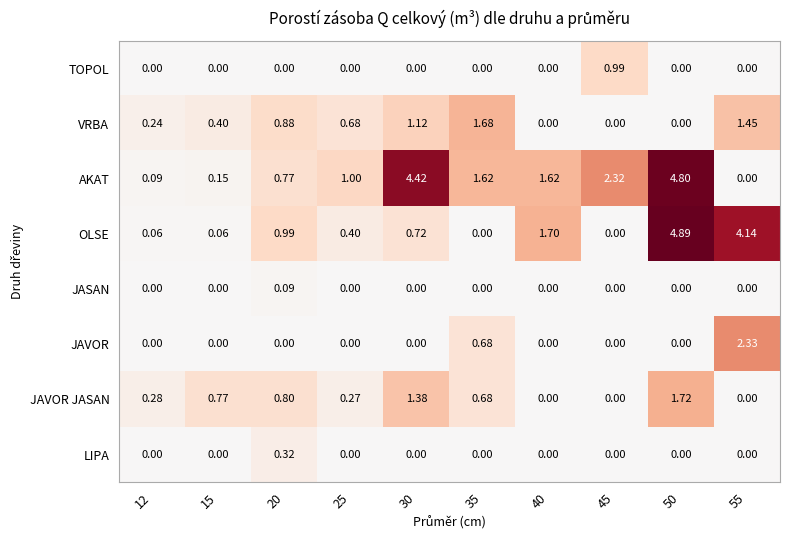

List the series in order of their peak value, lowest first.

JASAN, LIPA, TOPOL, VRBA, JAVOR JASAN, JAVOR, AKAT, OLSE